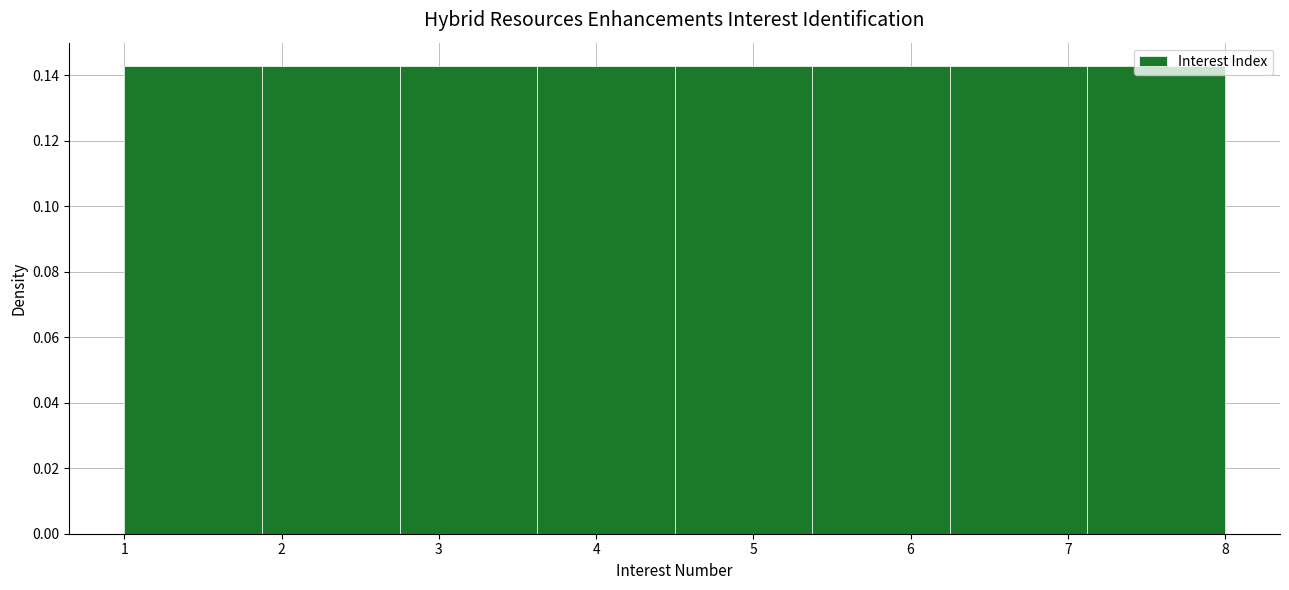

Reading left to right, transcribe this chart: for each bar, give the range it covers on the x-axis and its height. Neither the bar edges nor the heights are printed on the chart, so give them approximately, as read against the axes.

1.0 to 1.9: 0.142
1.9 to 2.8: 0.142
2.8 to 3.6: 0.142
3.6 to 4.5: 0.142
4.5 to 5.4: 0.142
5.4 to 6.3: 0.142
6.3 to 7.1: 0.142
7.1 to 8.0: 0.142